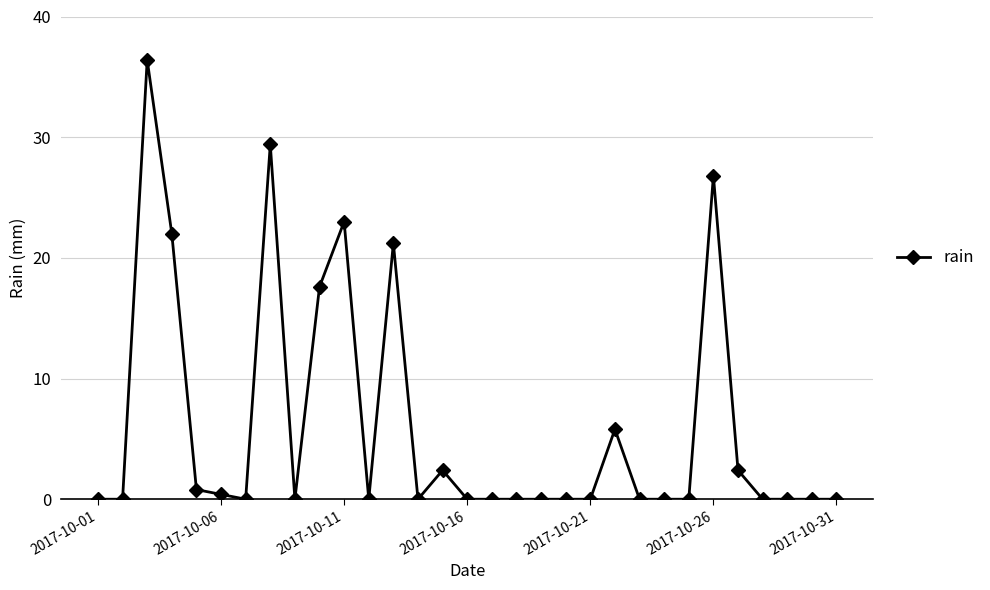

What is the maximum value shown in the chart?

36.4